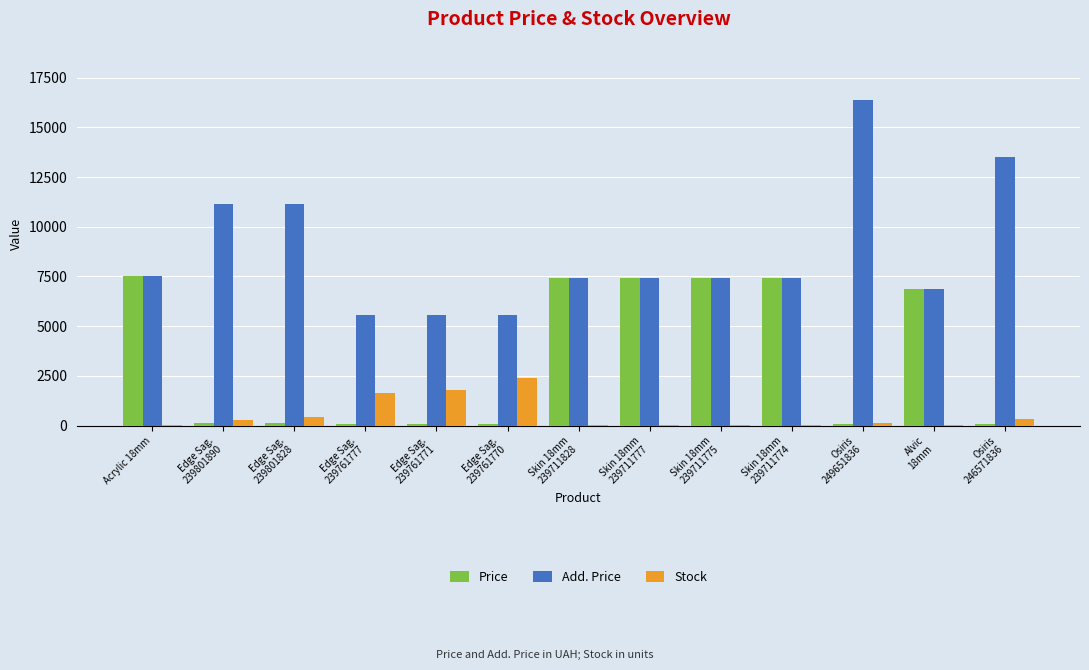

What is the sum of all Stock values?

7102.0